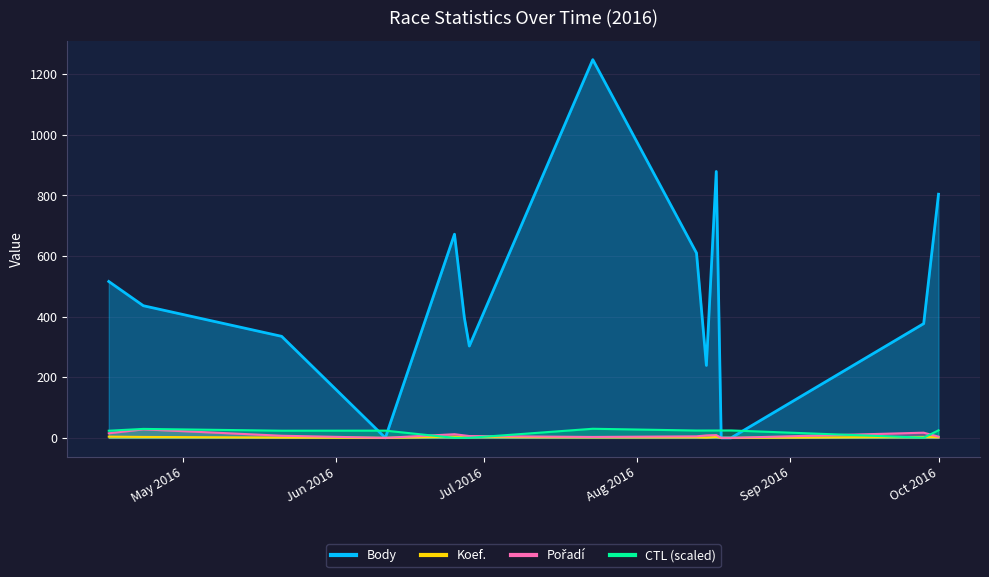

True or false: Pořadí has a value of 7.5 at 2016-04-23.

False